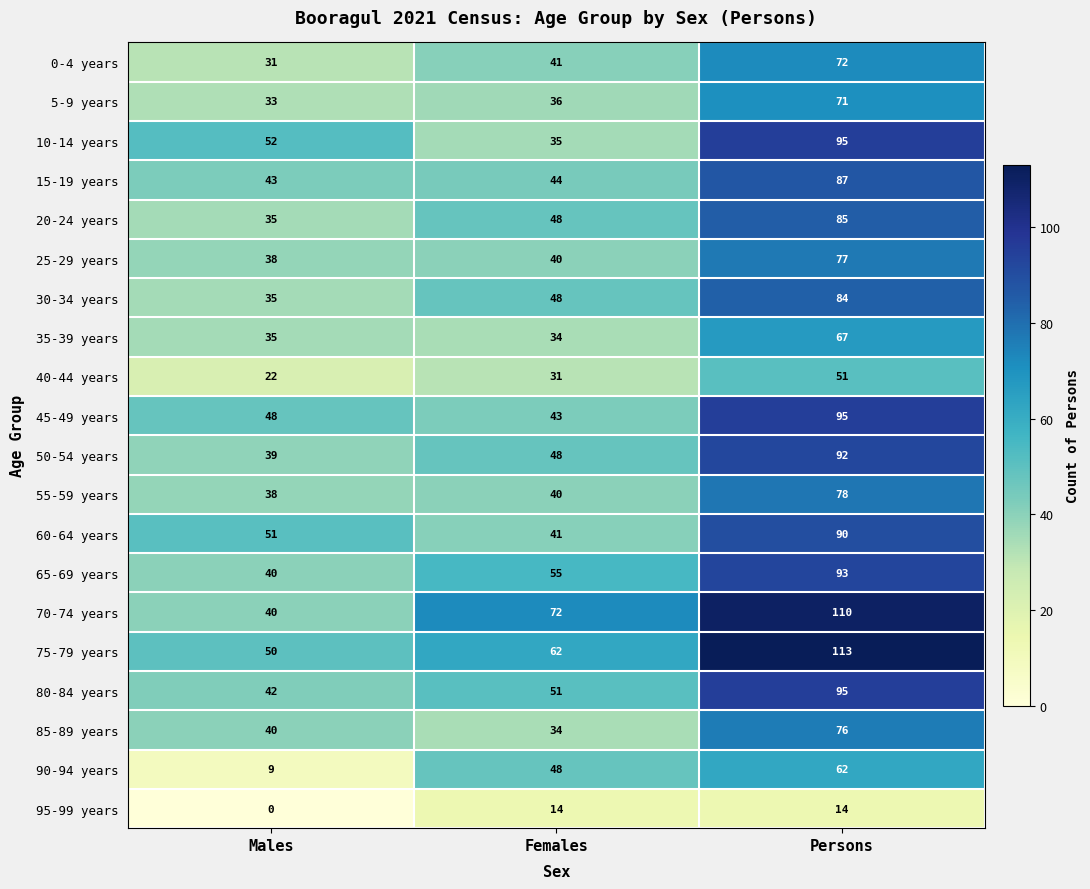

Which series has the largest range (max minus min)?

70-74 years